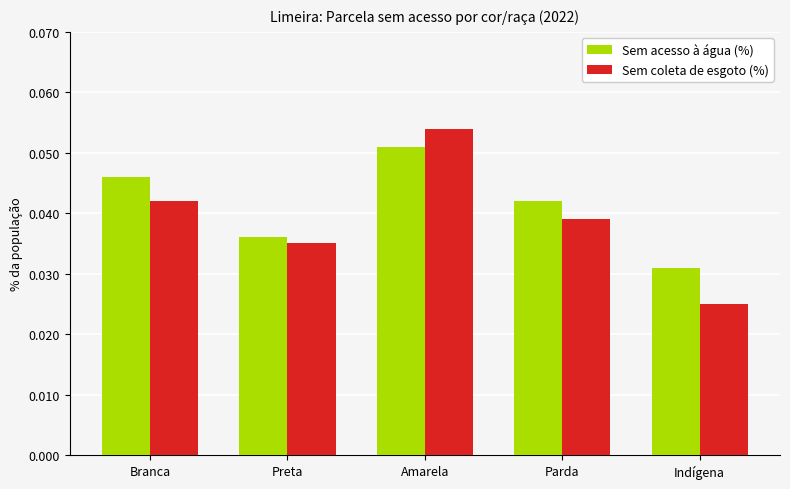

List the series in order of their peak value, lowest first.

Sem acesso à água (%), Sem coleta de esgoto (%)